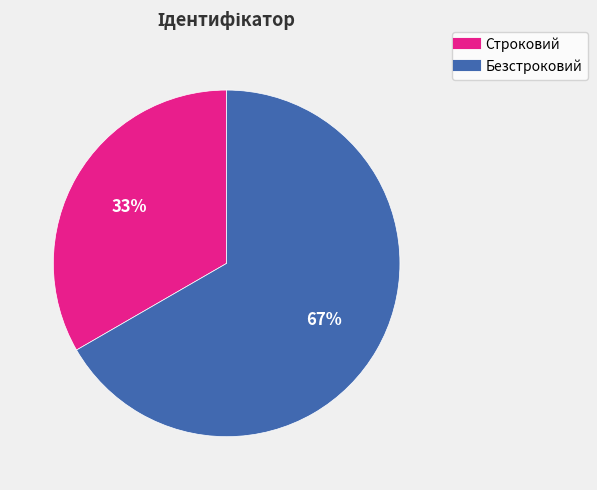

What is the ratio of the value at Строковий to the value at Безстроковий?

0.5